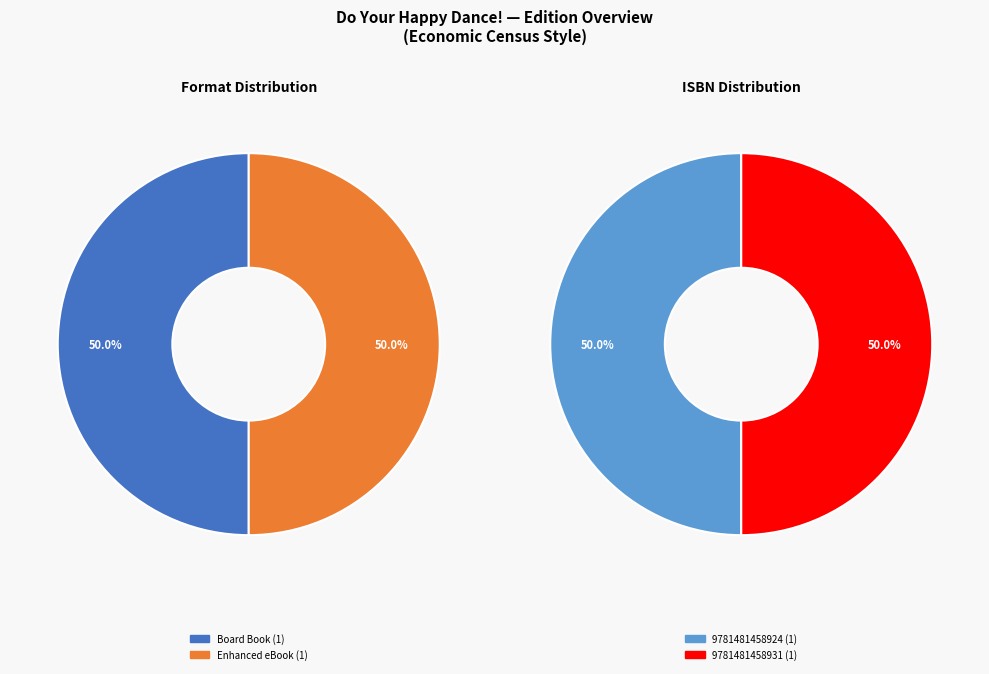

Is it true that 9781481458924 is 50% of the pie?

True